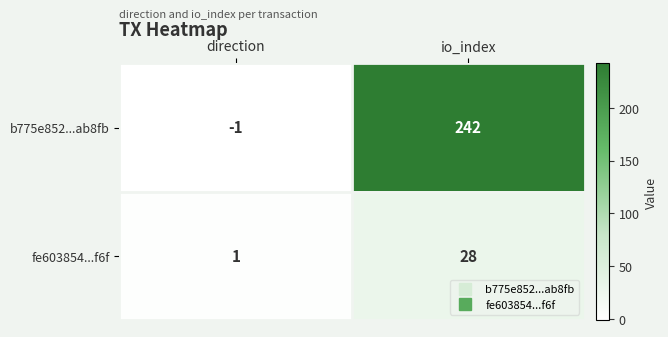

Which category has the lowest value in the b775e852...ab8fb series?

direction